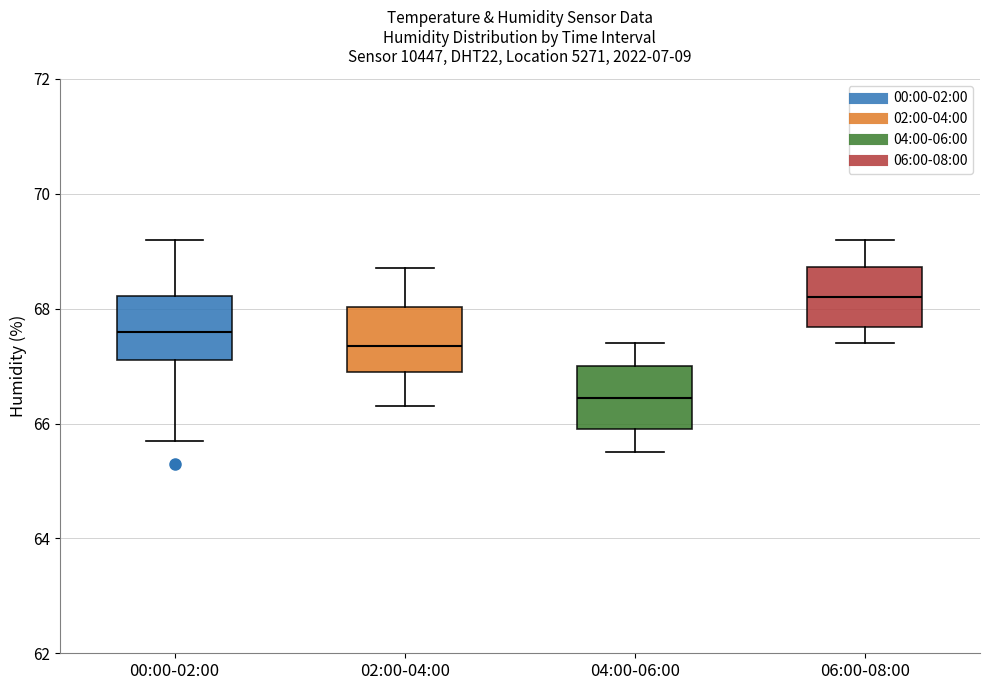

Where is the lower edge of the box for 04:00-06:00 on the y-axis? The values are not printed on the chart, so give them approximately, as read against the axis.

66.0